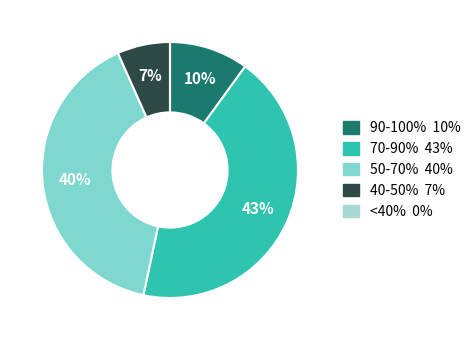

True or false: 70-90% 43% accounts for 43% of the total.

True